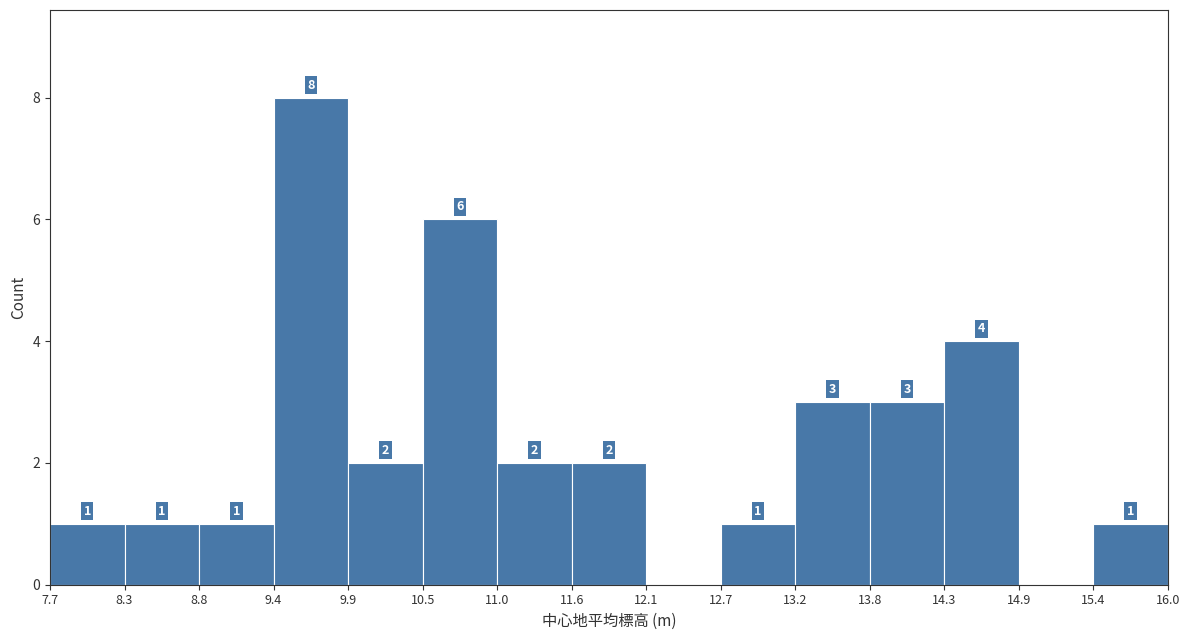

Over which range of the x-axis is the bar tallest?

9.4 to 9.9